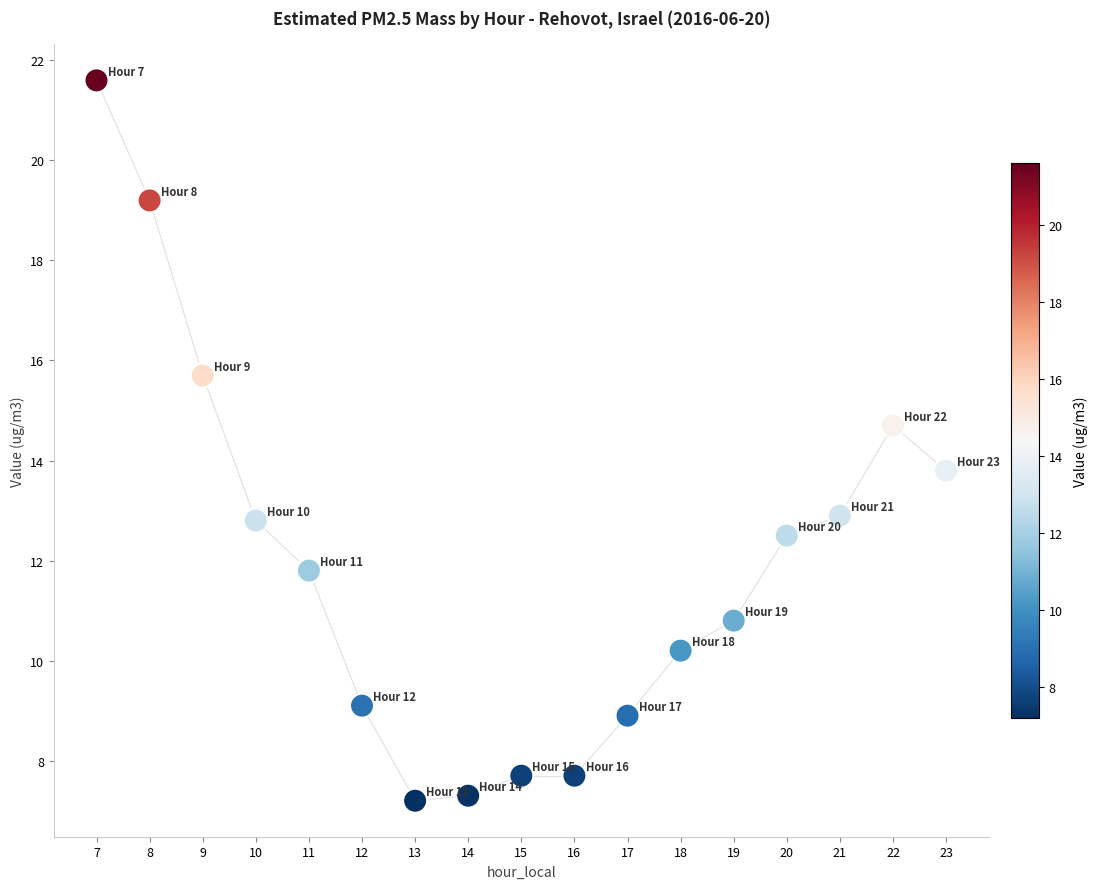

What is the range of Y values (max minus min)?

14.4